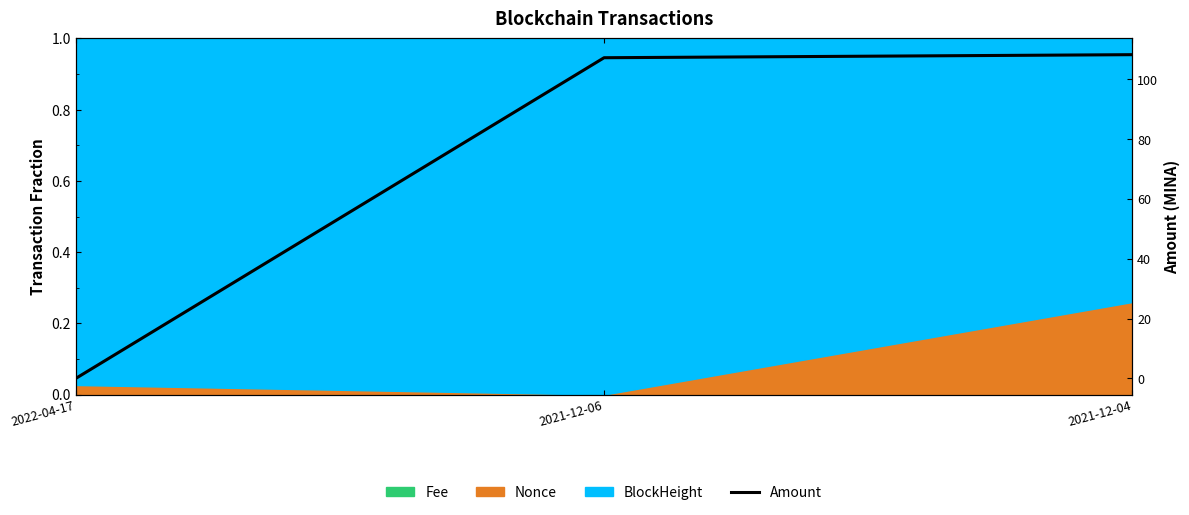

How many lines are shown in the chart?

1